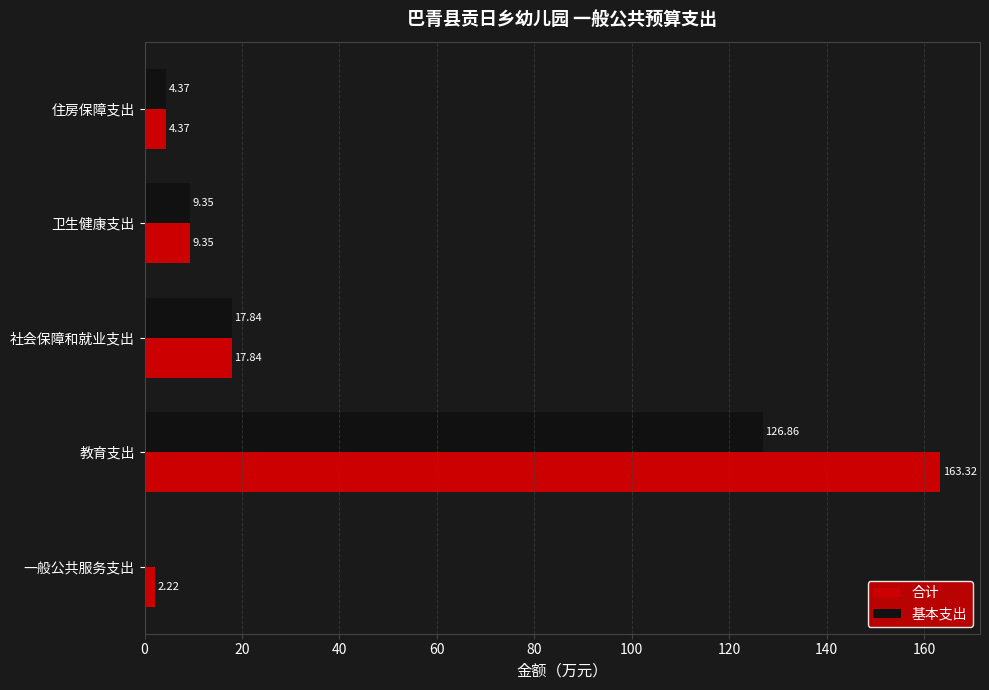

At which category does the chart reach its peak across all series?

教育支出